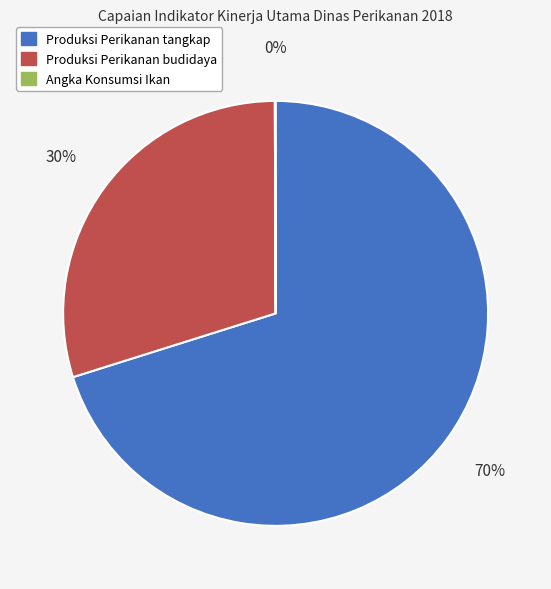

To the nearest percent, what percentage of the pie is Produksi Perikanan budidaya?

30%